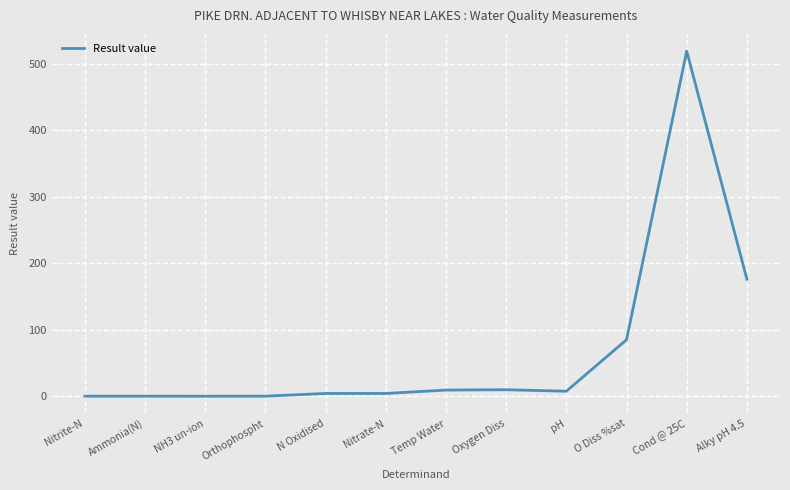

Which label corresponds to the largest value in the chart?

Cond @ 25C